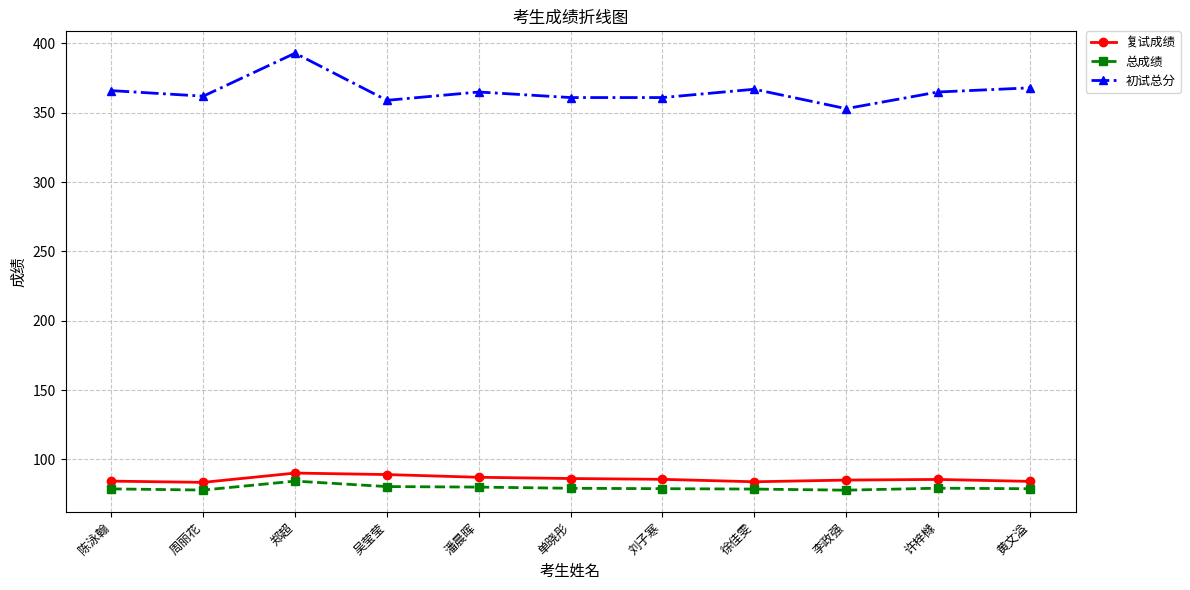

What is the difference between the highest and lowest values at 潘晨晖?

284.9